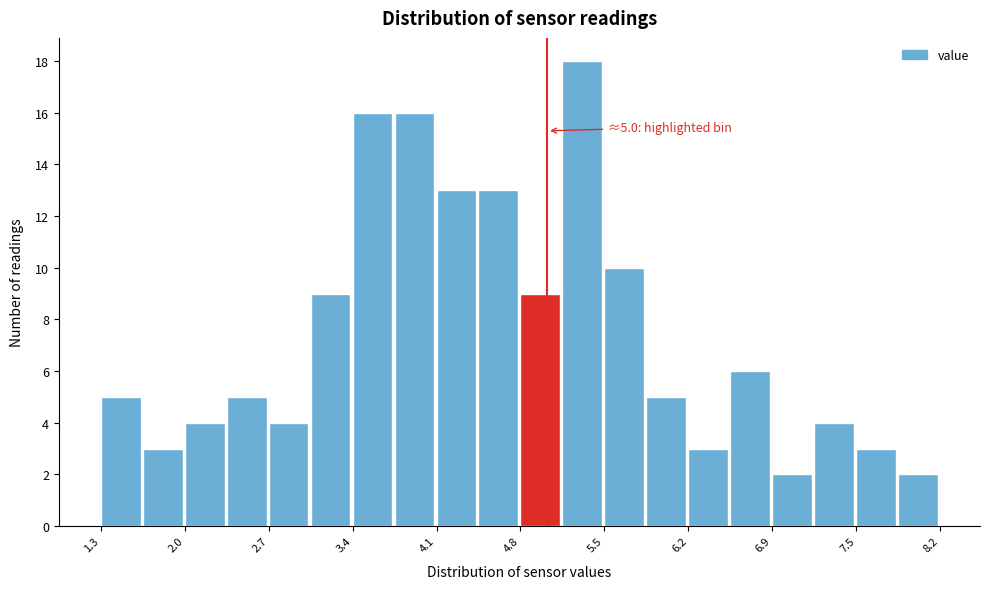

Around what value on the x-axis is the tallest bar? Give the approximate position of its centre, as read against the axis.

5.3